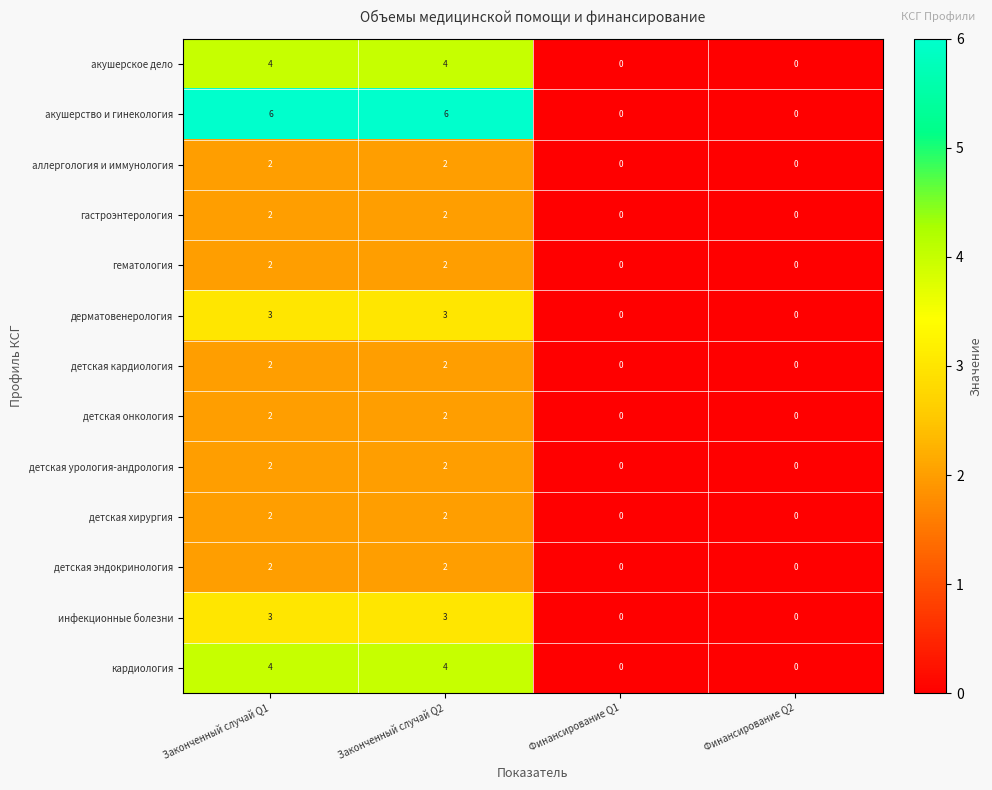

Count the number of data series in this chart.

13